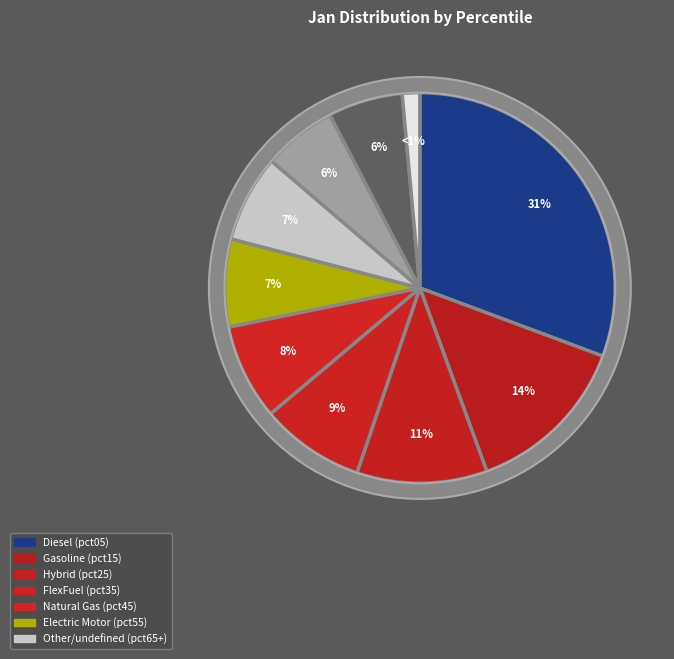

To the nearest percent, what is the difference between the largest and smallest slice percentages?

29%